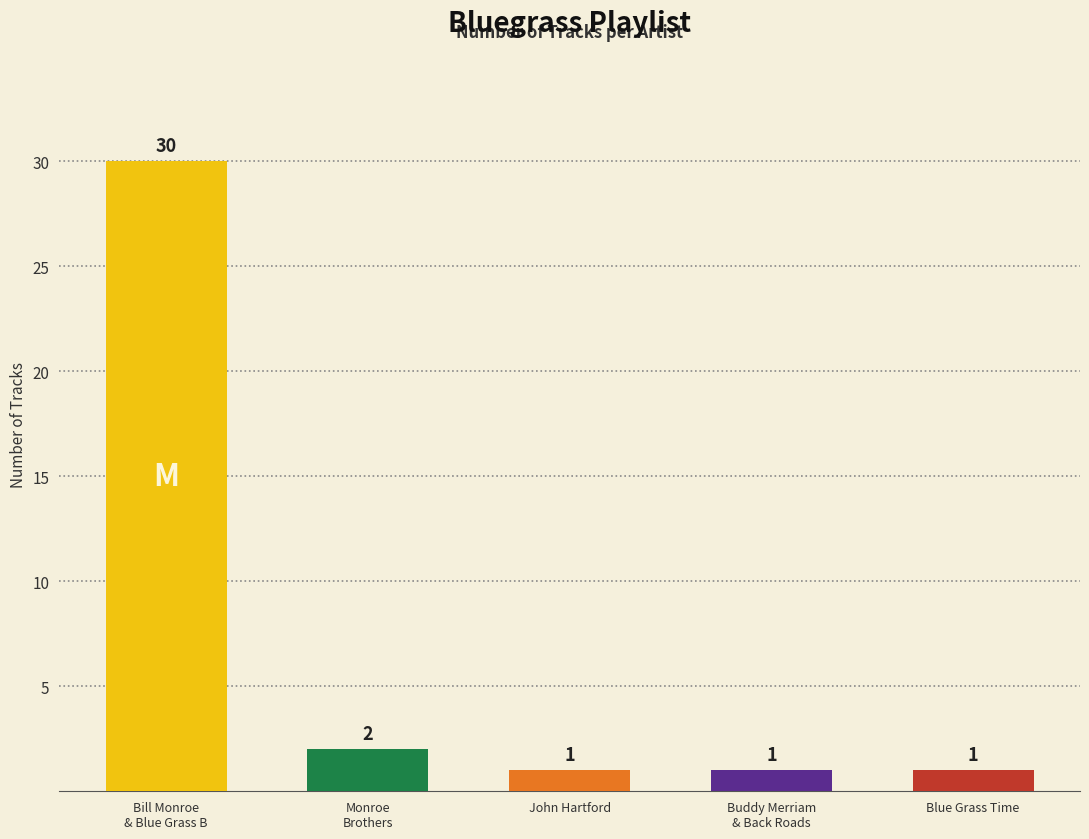

The value at John Hartford is 1. True or false?

True